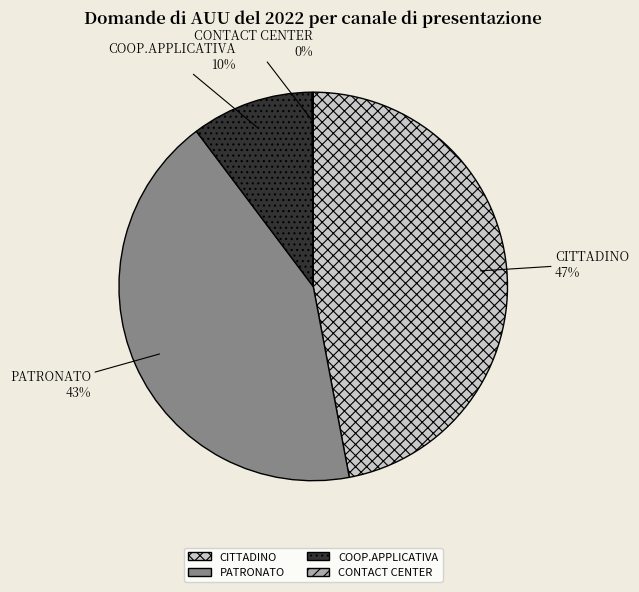

What is the largest slice in the pie chart?

CITTADINO